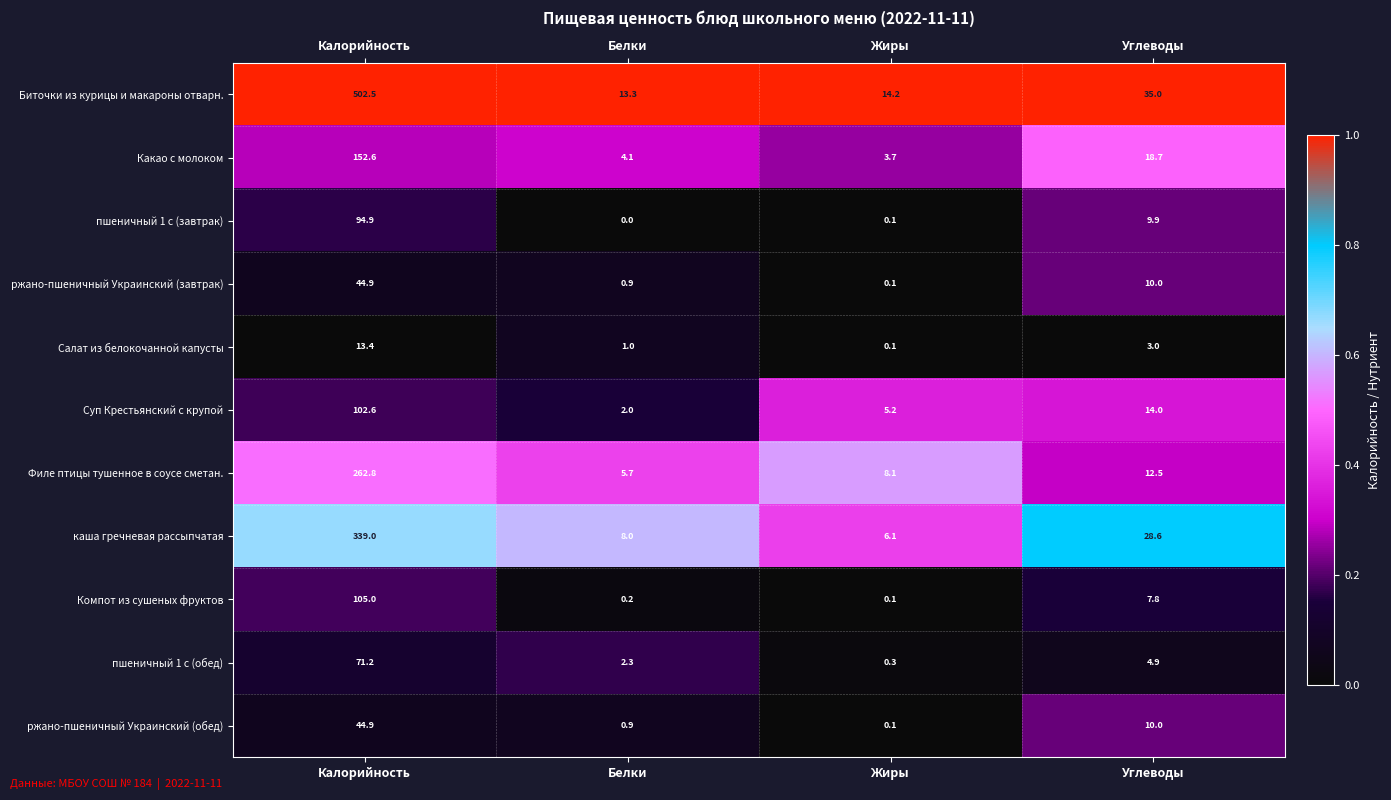

Where is Какао с молоком nearest to the value 78?

Углеводы